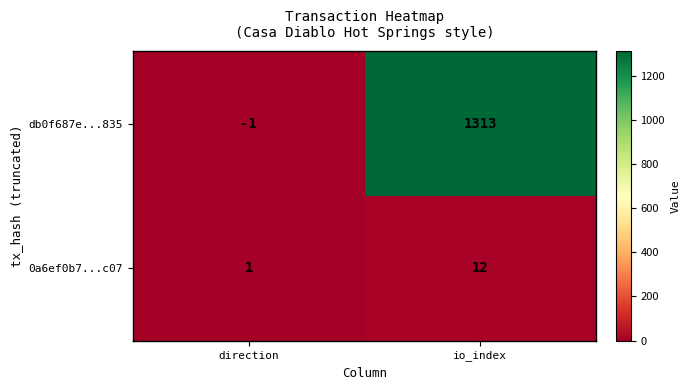

Reading right to left, transcribe all the data shown in this chart.

db0f687e...835: io_index=1313	direction=-1
0a6ef0b7...c07: io_index=12	direction=1